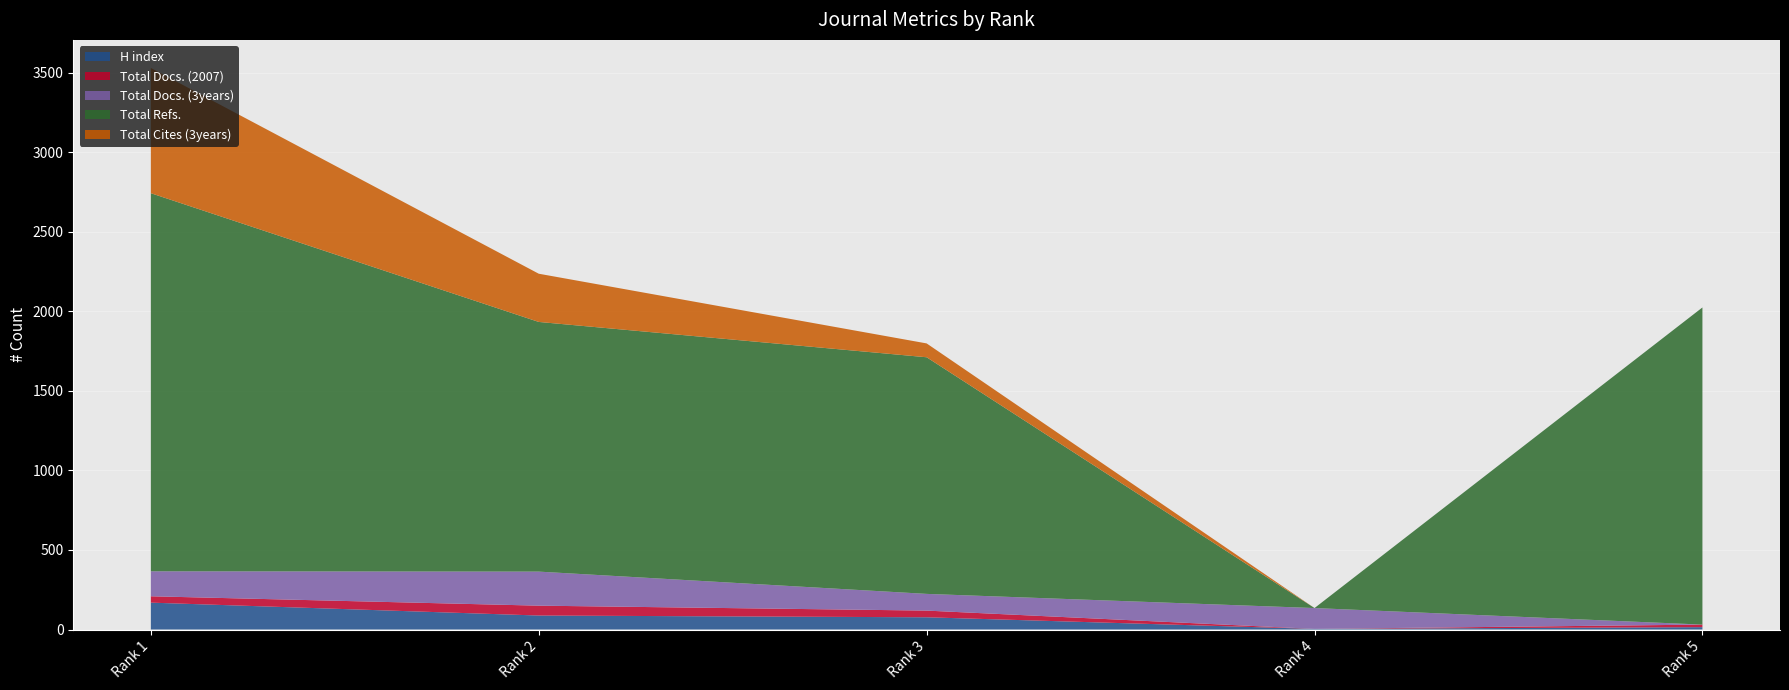

Reading right to left, transcribe all the data shown in this chart.

H index: 15	4	77	88	169
Total Docs. (2007): 16	0	42	62	40
Total Docs. (3years): 0	131	105	214	157
Total Refs.: 1993	0	1487	1569	2376
Total Cites (3years): 0	0	87	303	787